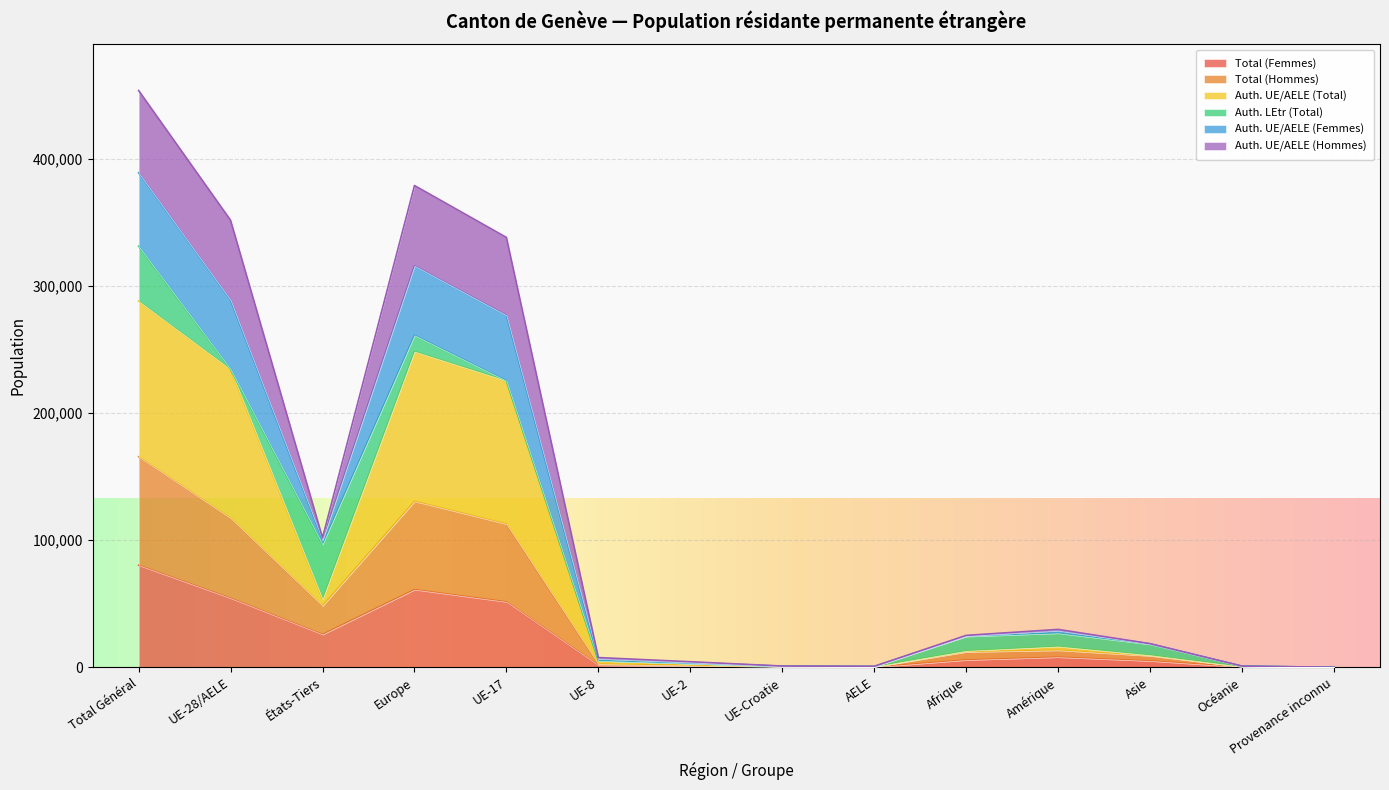

What is the highest value of the Total (Femmes) series?

80331